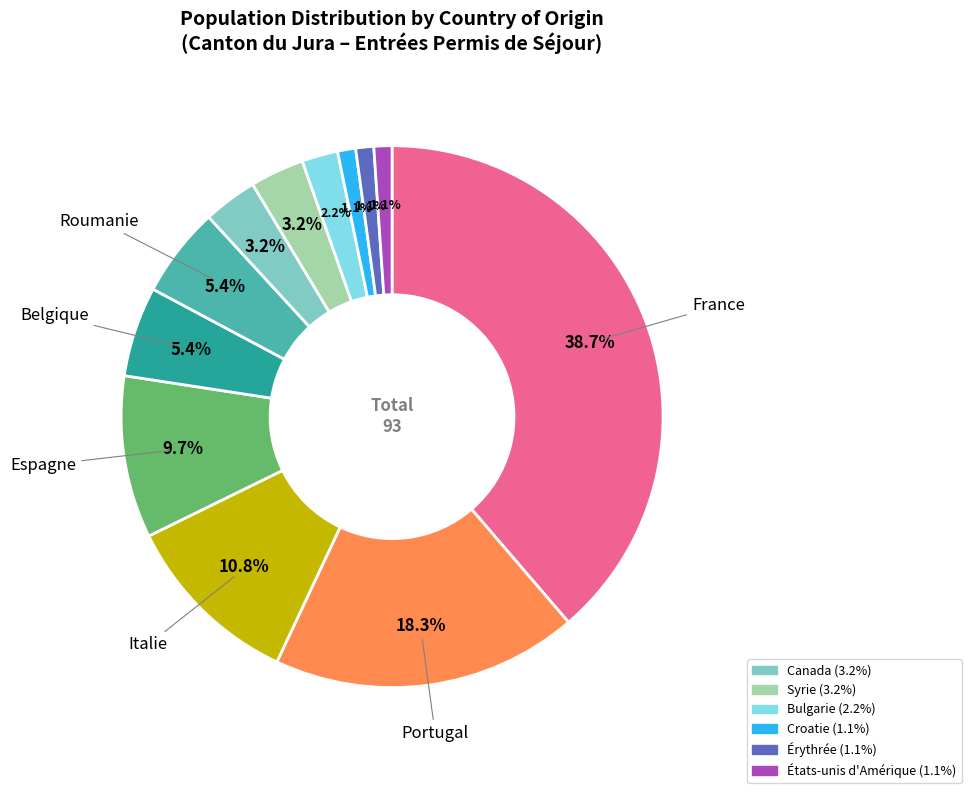

Is there a majority slice in this chart?

No